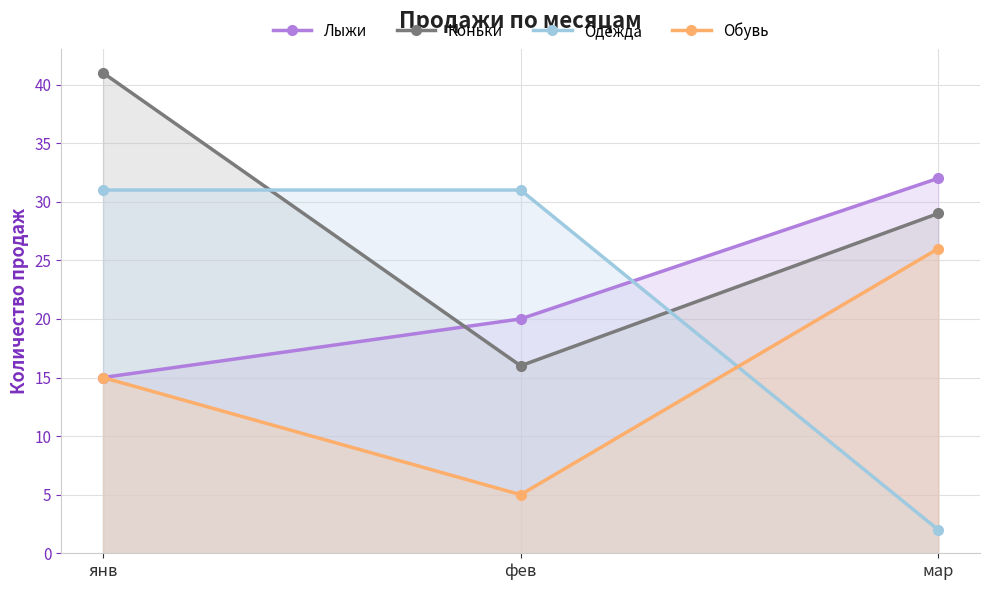

Which series has the largest total across all categories?

Коньки